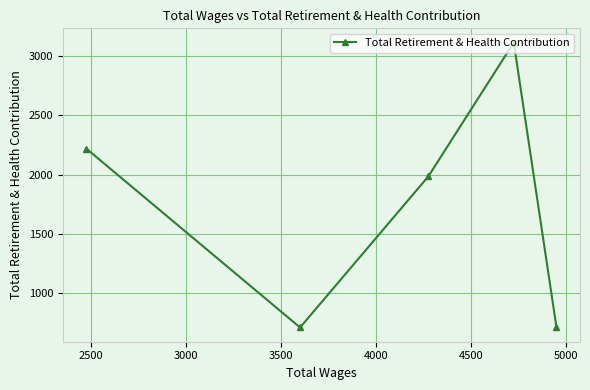

What is the sum of all values?

8743